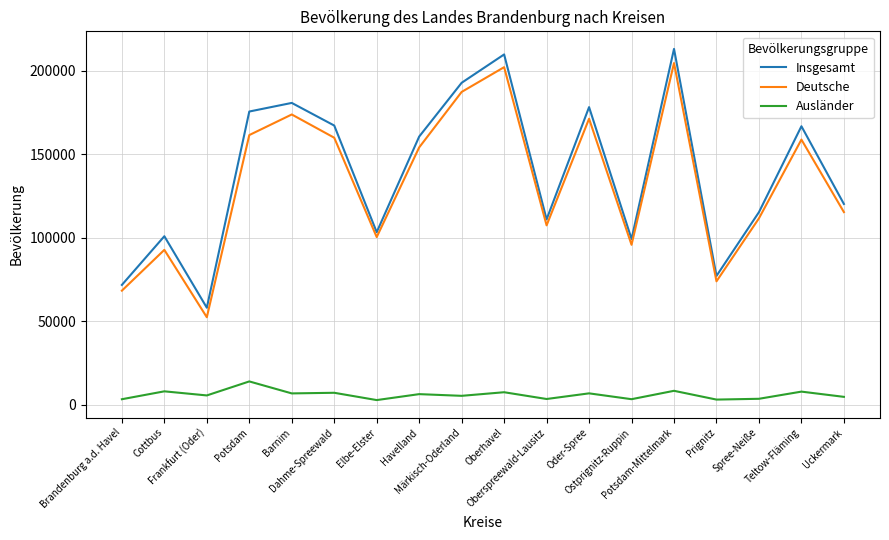

At which category does Deutsche reach its first local valley?

Frankfurt (Oder)